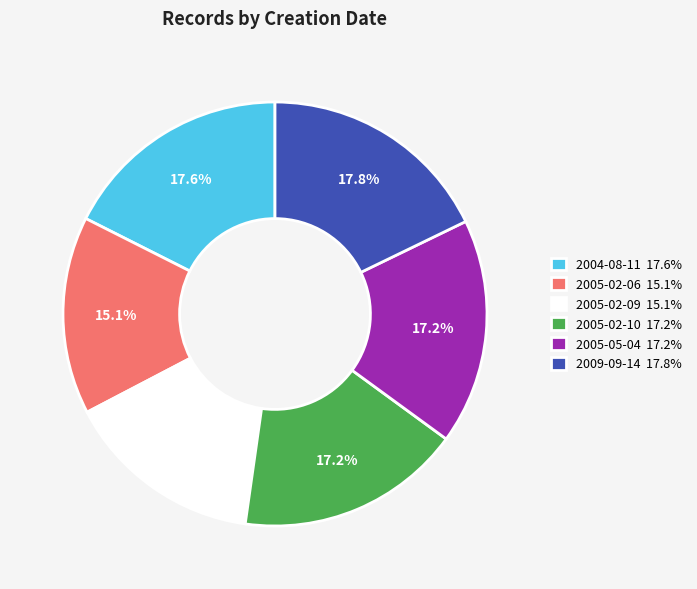

Is the sum of 2009-09-14 and 2005-02-10 greater than half?

No